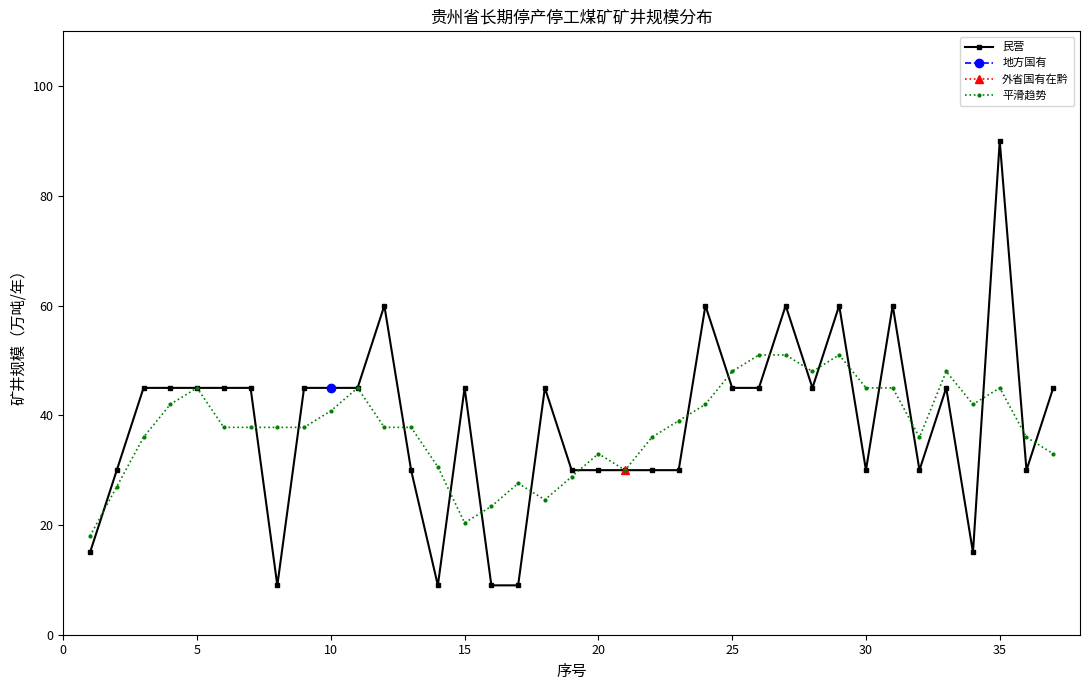

How many interior local valleys does the 平滑趋势 series have?

6